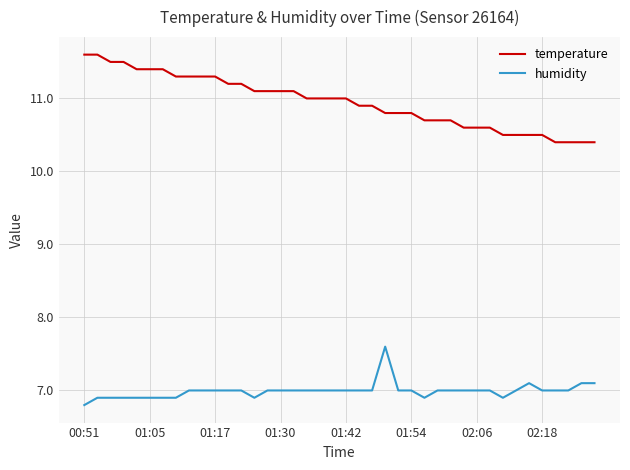

What is the minimum value for temperature?

10.4